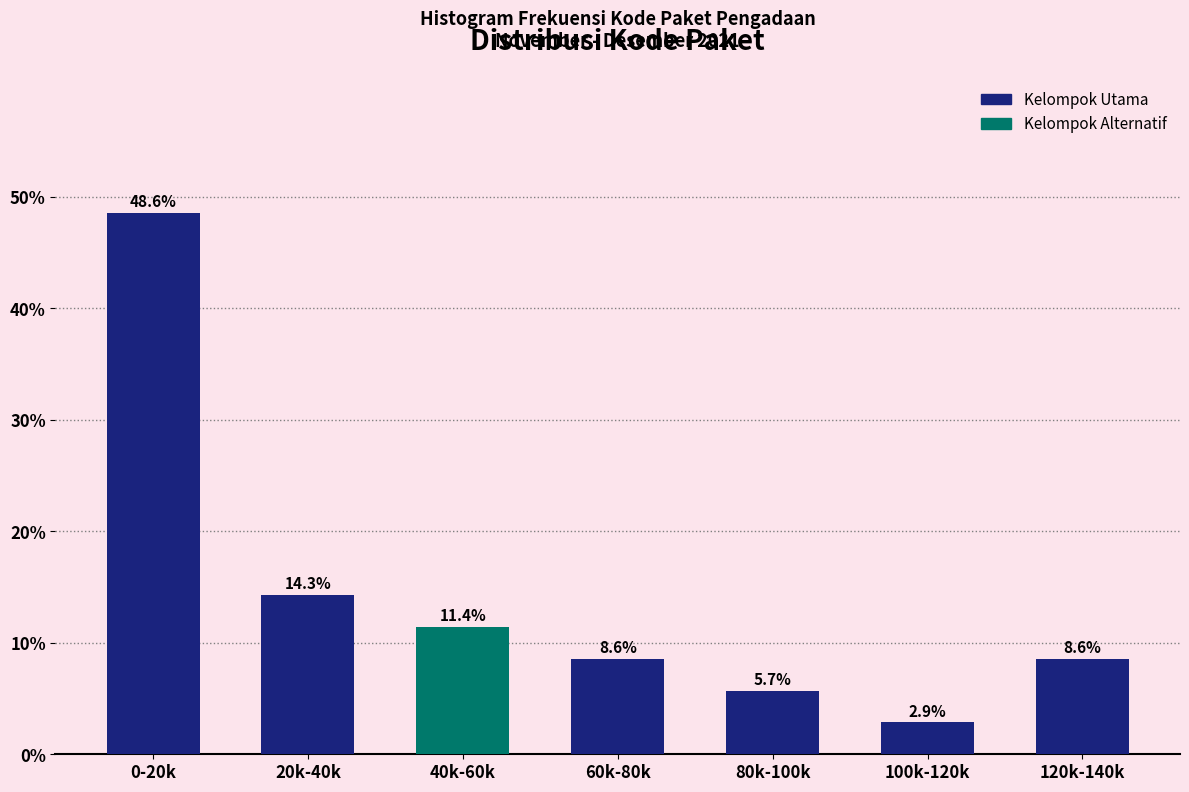

Reading left to right, list all the values displayed in this chart.

0-20k=48.6	20k-40k=14.3	40k-60k=11.4	60k-80k=8.6	80k-100k=5.7	100k-120k=2.9	120k-140k=8.6